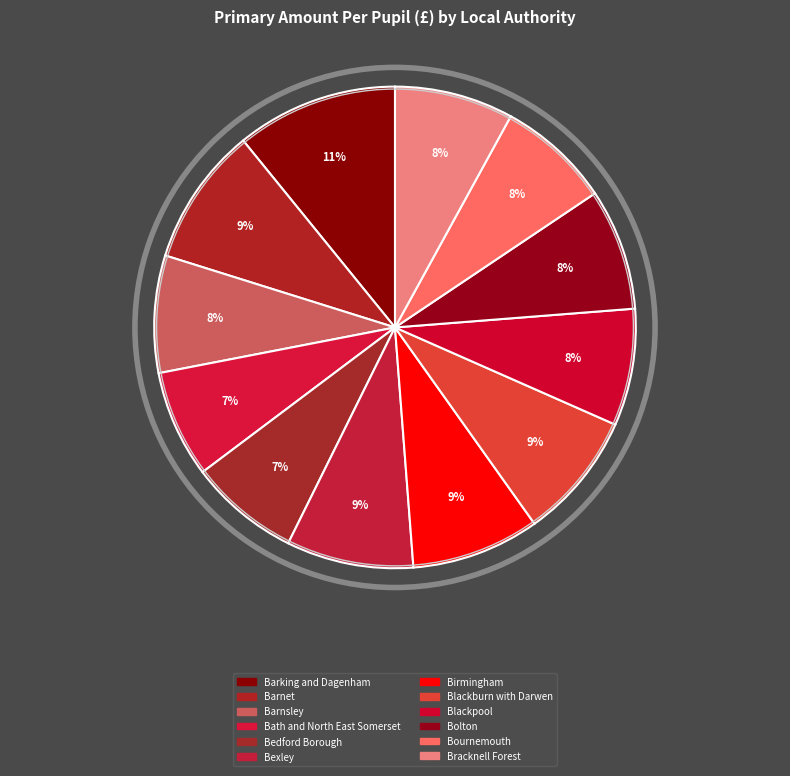

Is there any slice that represents more than half of the pie?

No